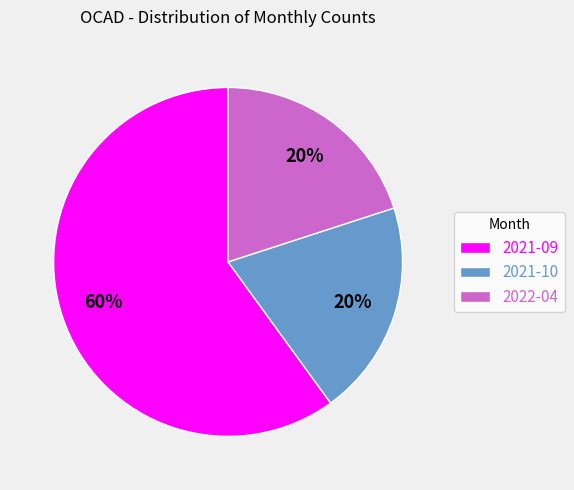

The 2022-04 slice represents 34% of the pie. True or false?

False